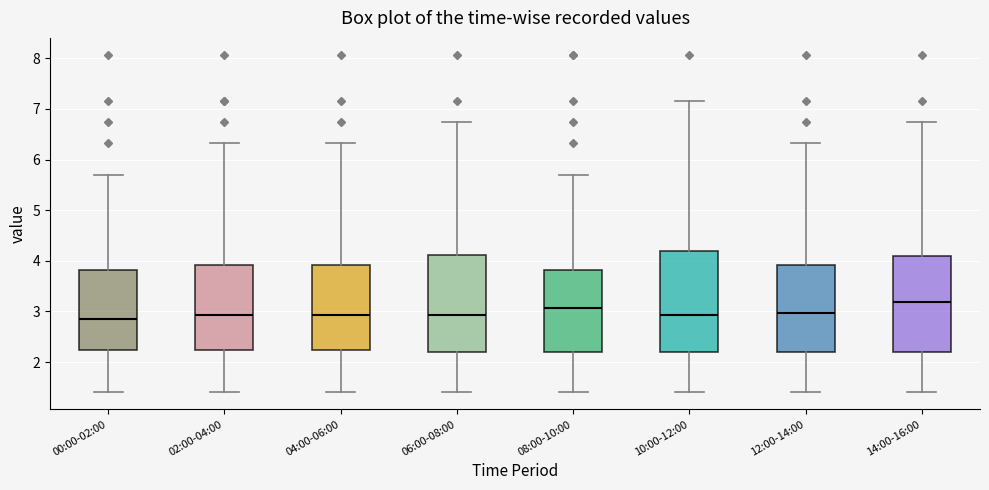

Which box's median line is the highest?

14:00-16:00